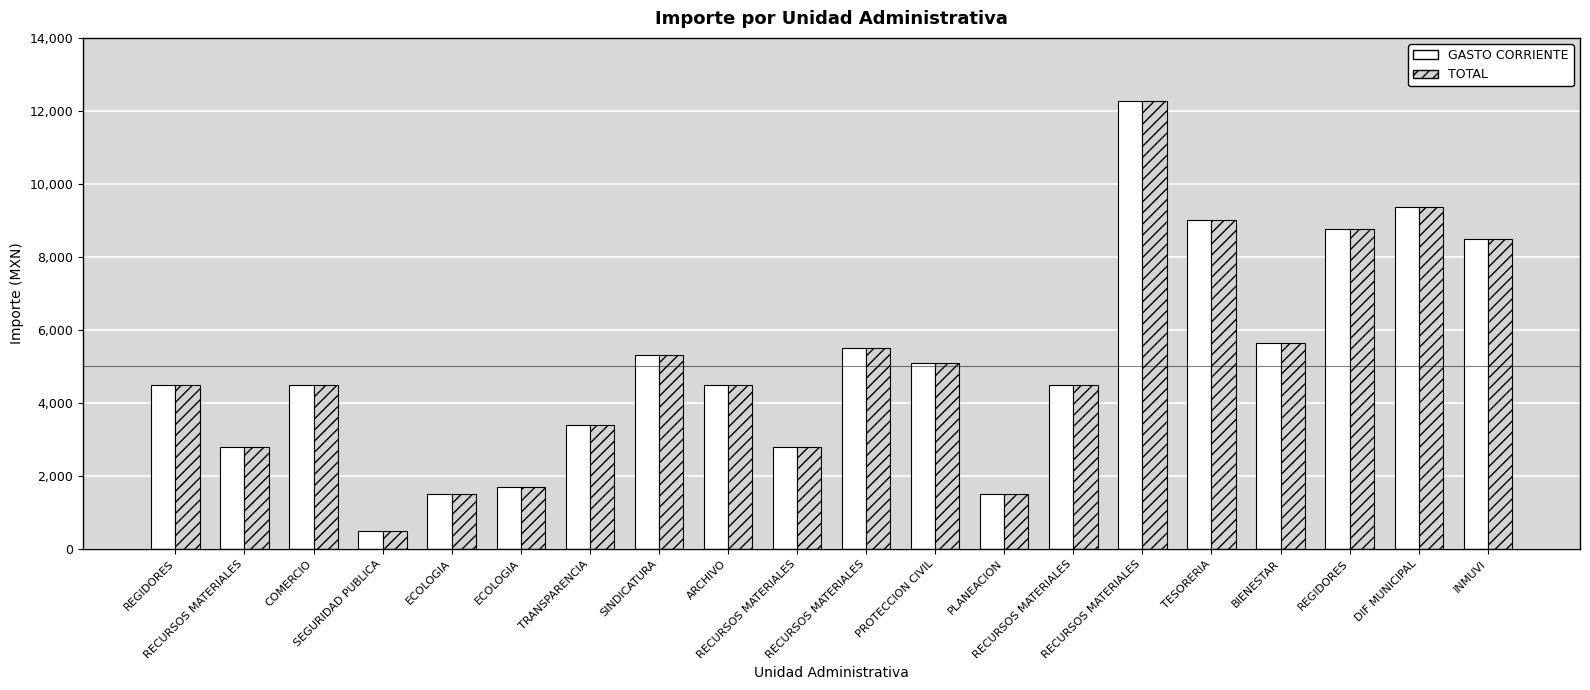

Does the chart contain any negative values?

No